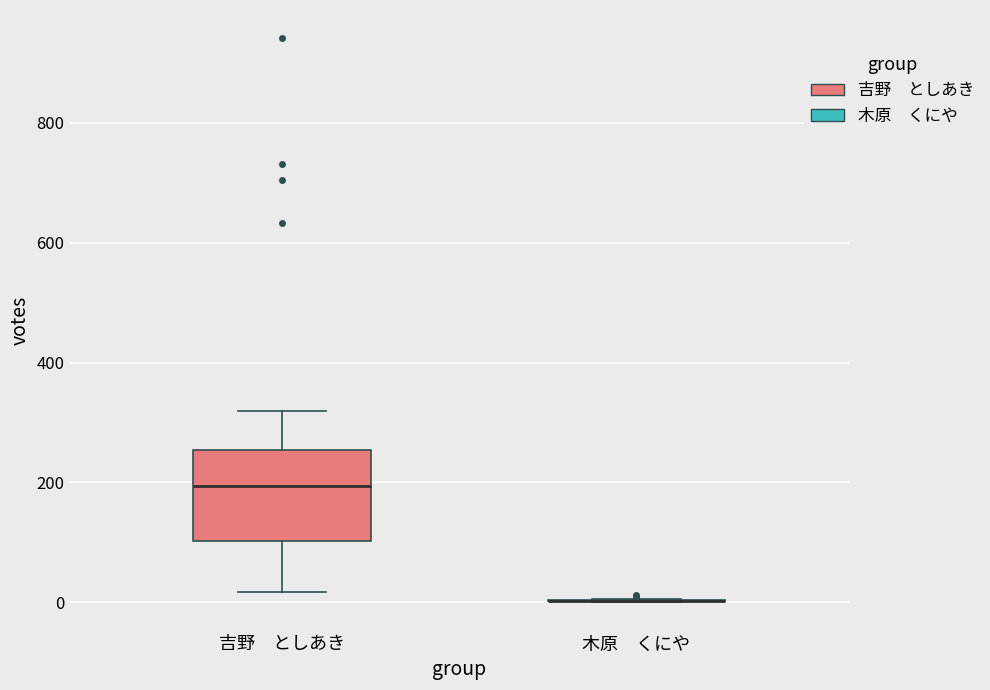

Which box is the tallest, from its lower edge to its upper edge?

吉野 としあき